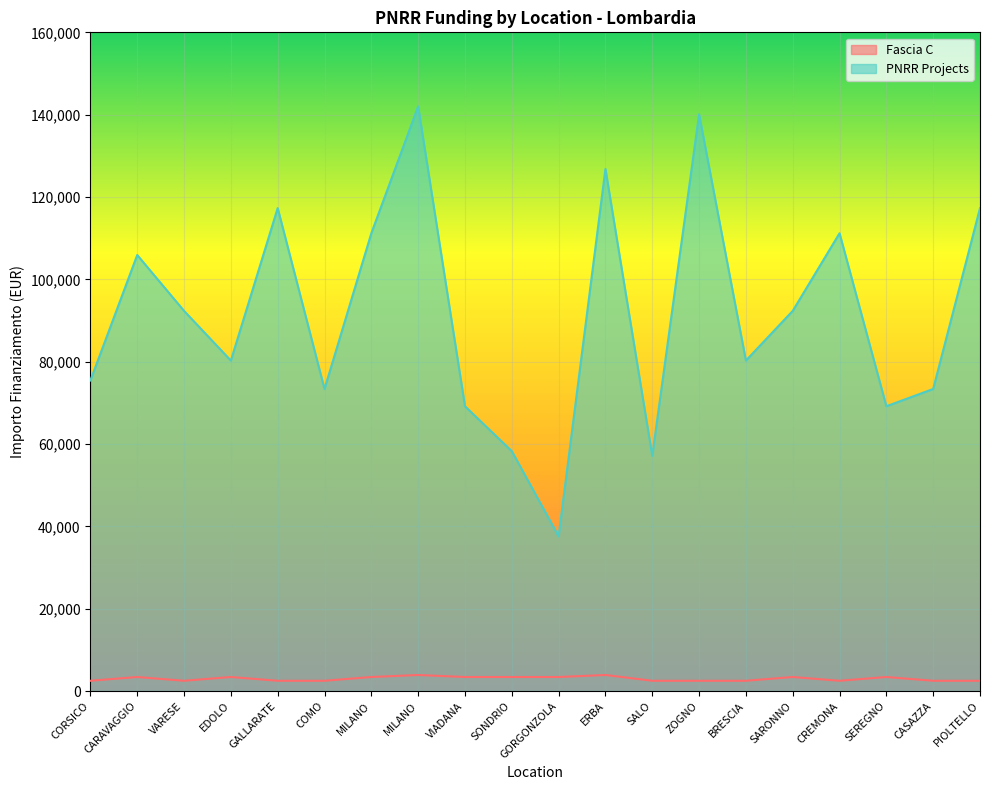

List the series in order of their peak value, highest first.

PNRR Projects, Fascia C